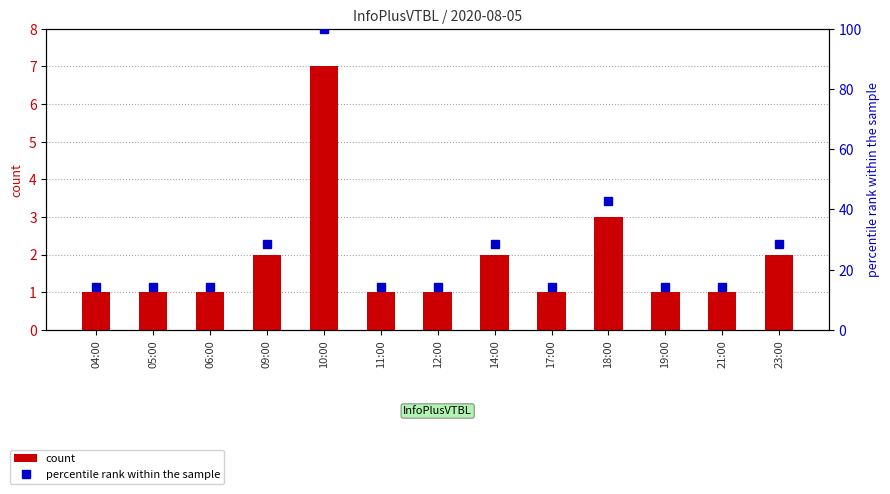

At how many categories does at least one series exceed 34?

2